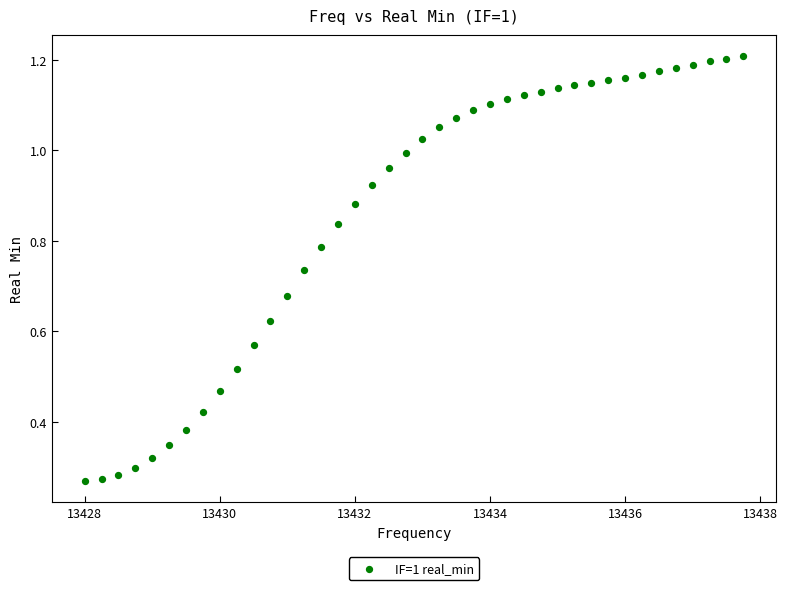

What is the range of X values (max minus min)?

9.8